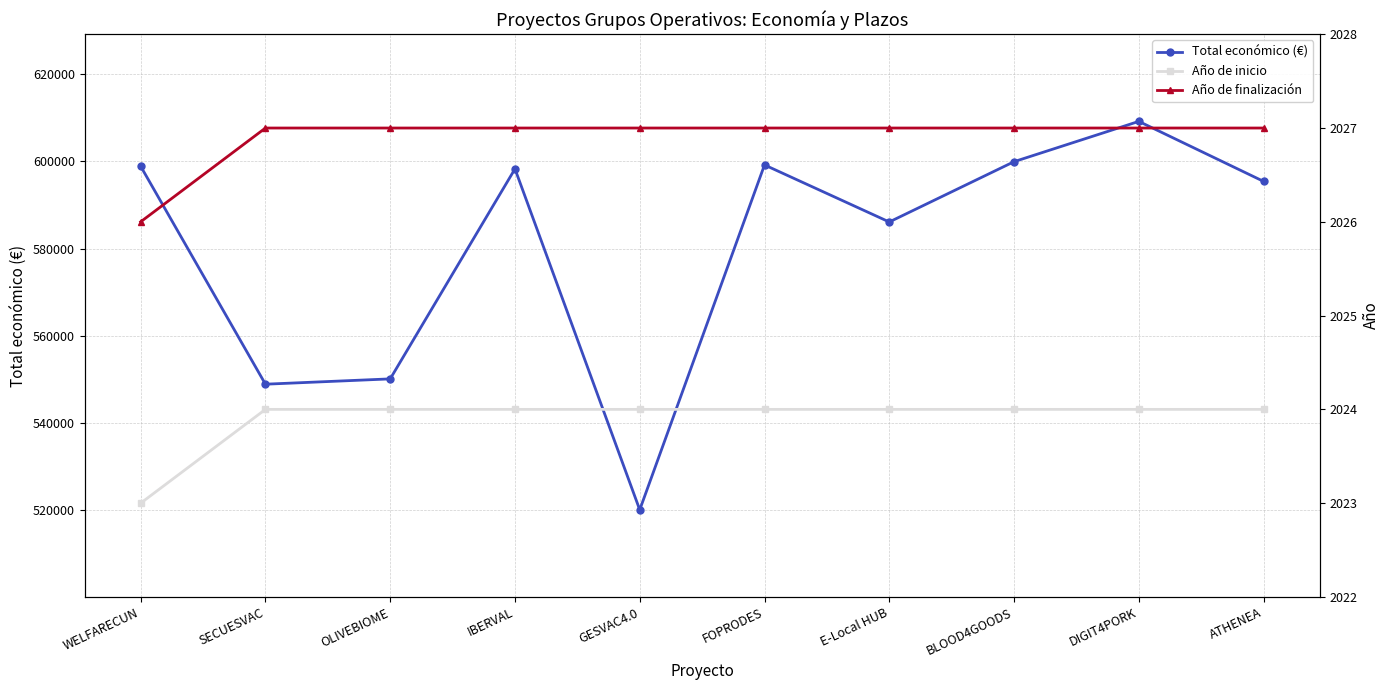

Does the chart display data point markers on the line(s)?

Yes